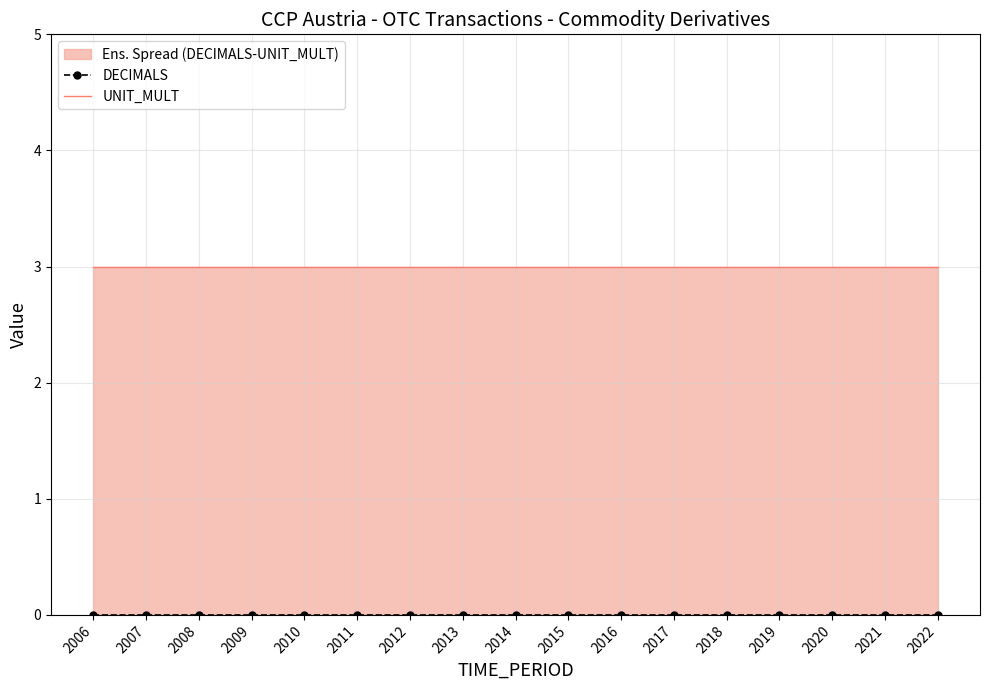

What is the maximum value shown in the chart?

3